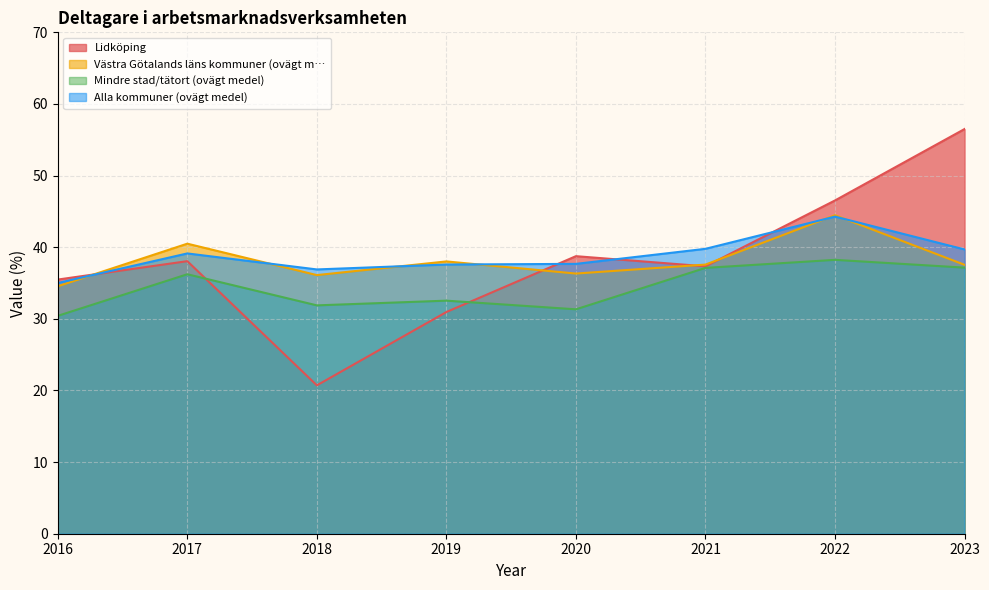

The Lidköping series shows 46.5 at 2022. True or false?

True